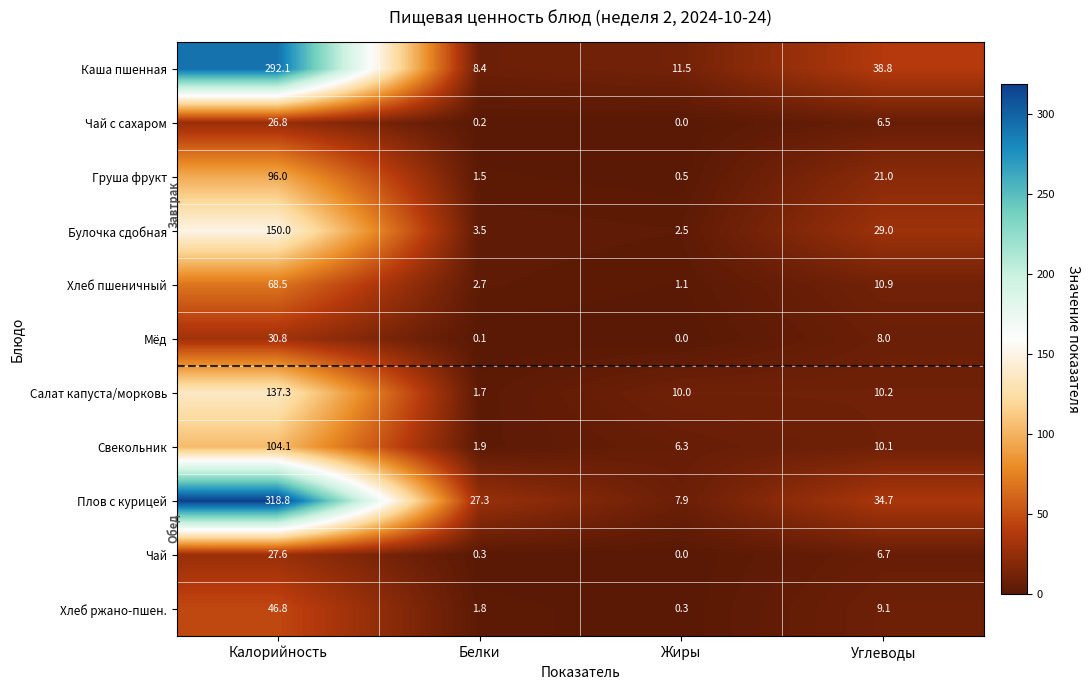

The Мёд series shows 0.0 at Жиры. True or false?

True